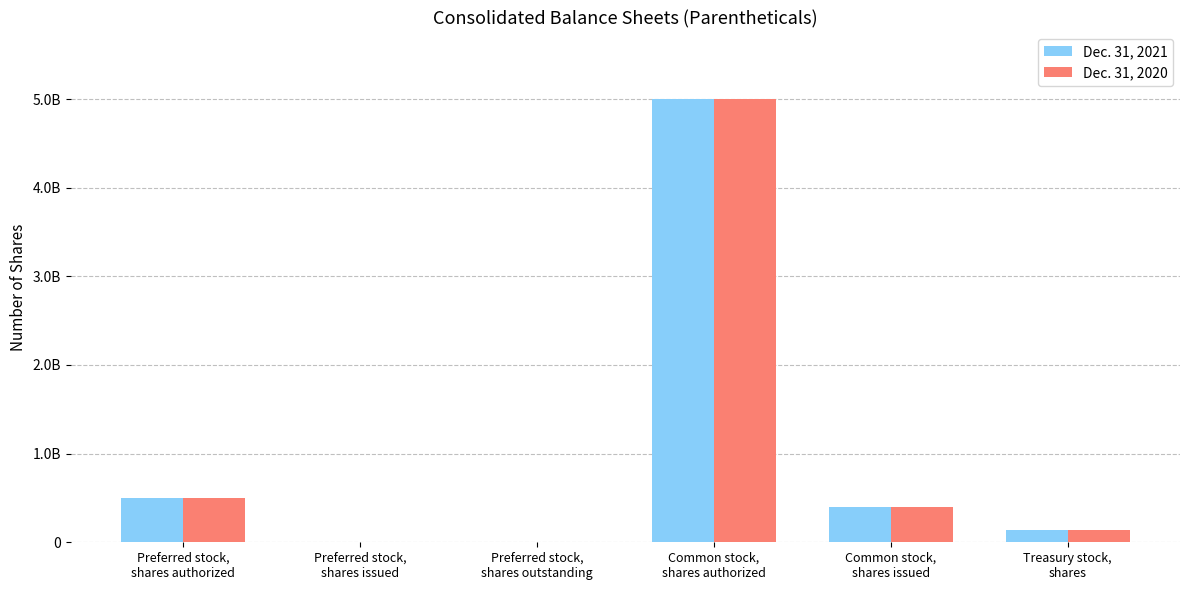

Is it true that Dec. 31, 2021 equals 203979730 at Common stock,
shares issued?

False